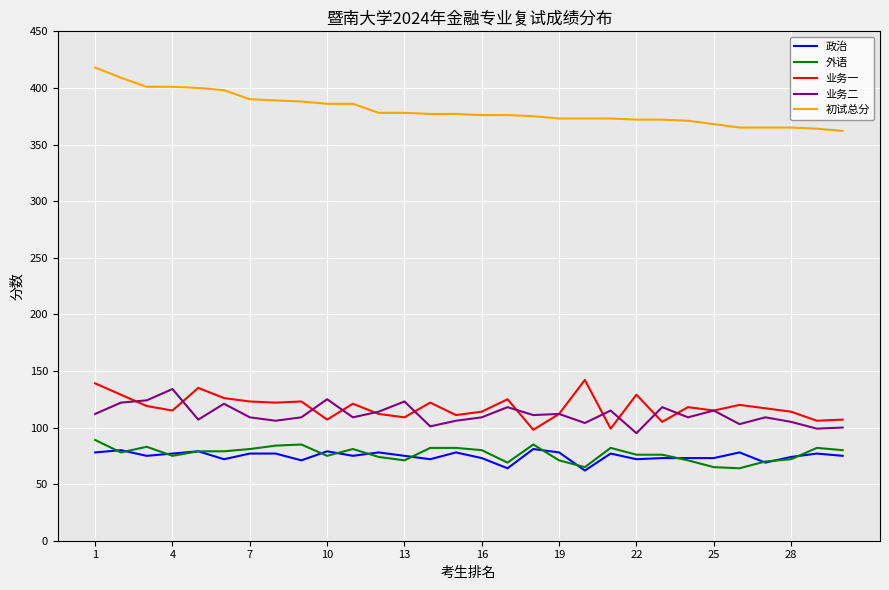

True or false: 业务二 and 政治 intersect in this chart.

False